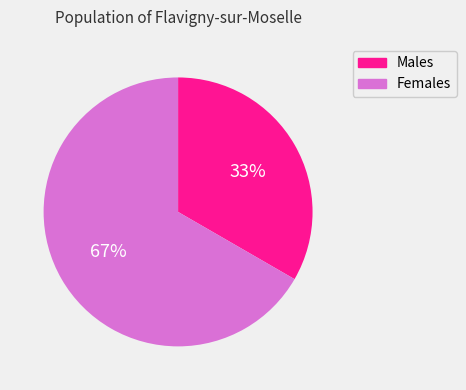

Is there a majority slice in this chart?

Yes